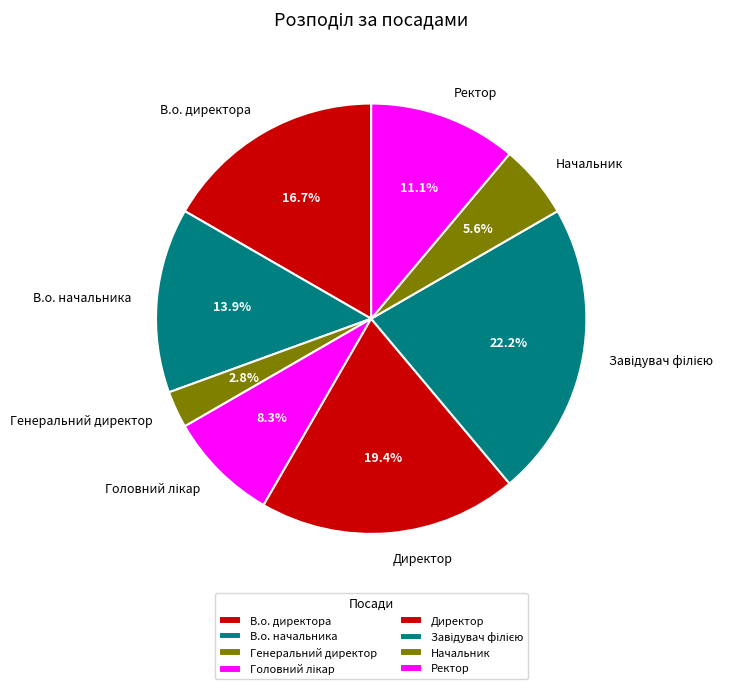

Which slice is the smallest?

Генеральний директор